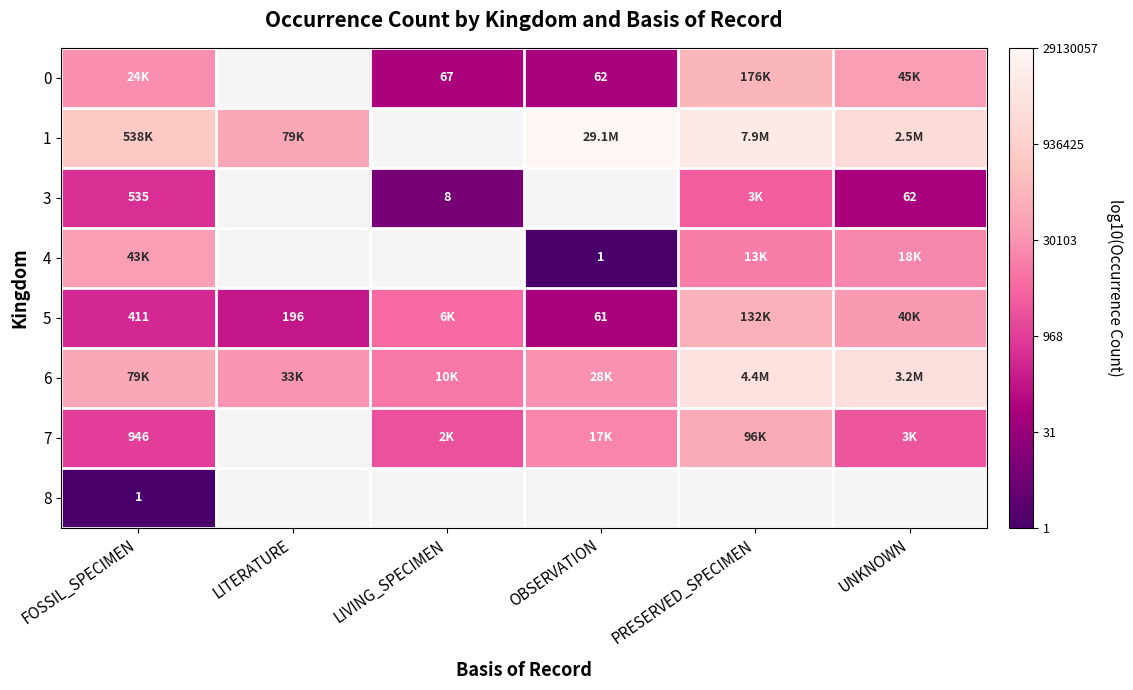

Between LIVING_SPECIMEN and FOSSIL_SPECIMEN, which is larger?

FOSSIL_SPECIMEN